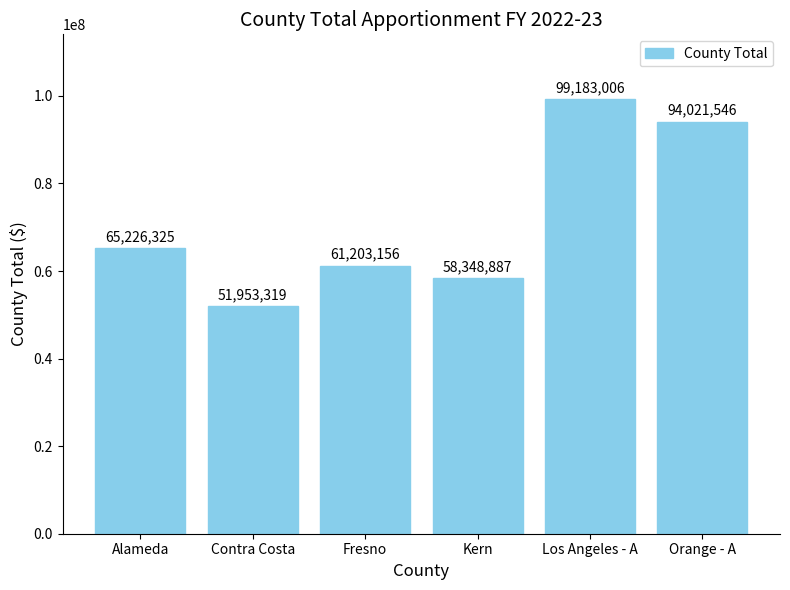

What is the label of the 4th bar from the right?

Fresno